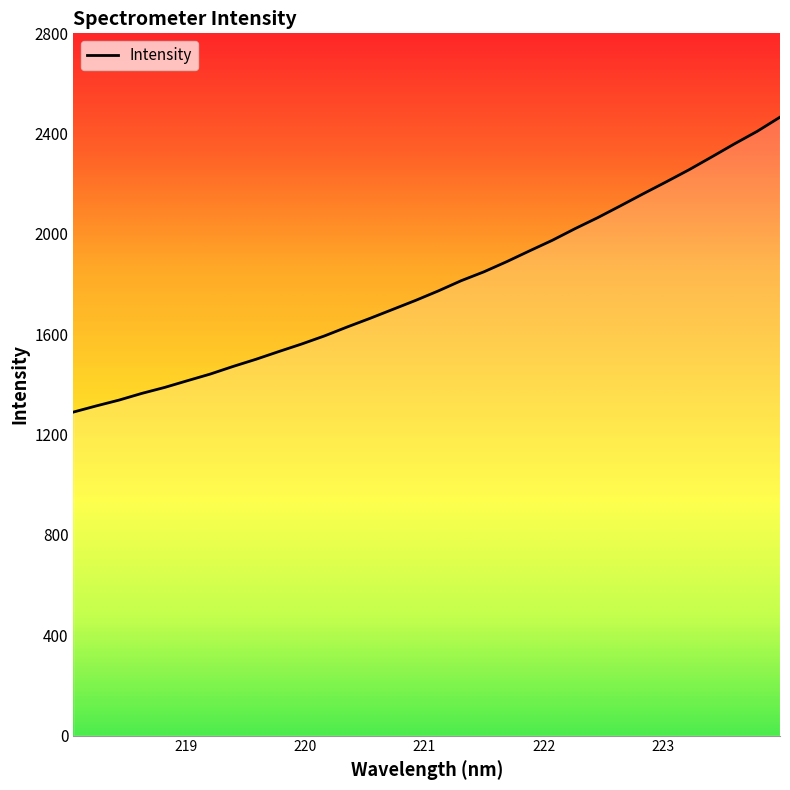

What is the minimum value shown in the chart?

1290.0